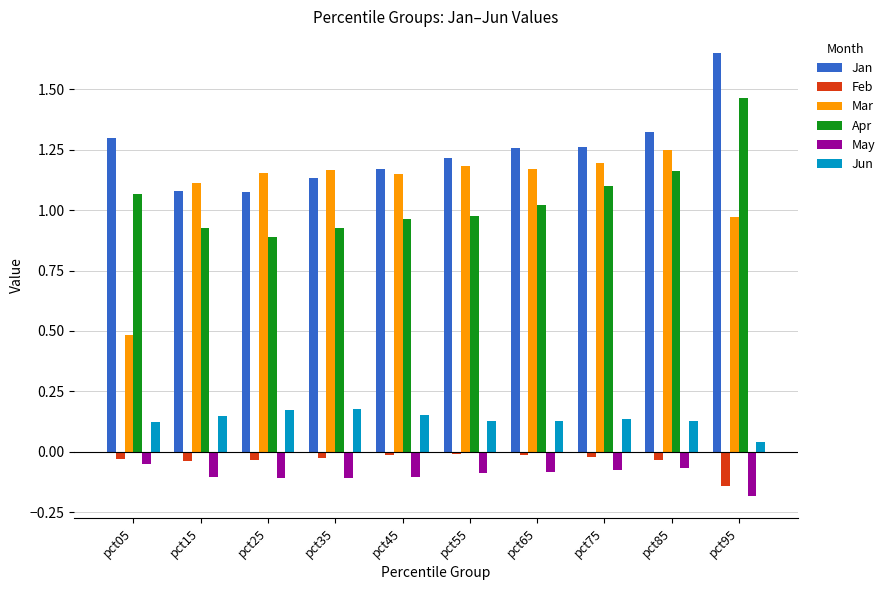

Which category has the highest value across all series?

pct95